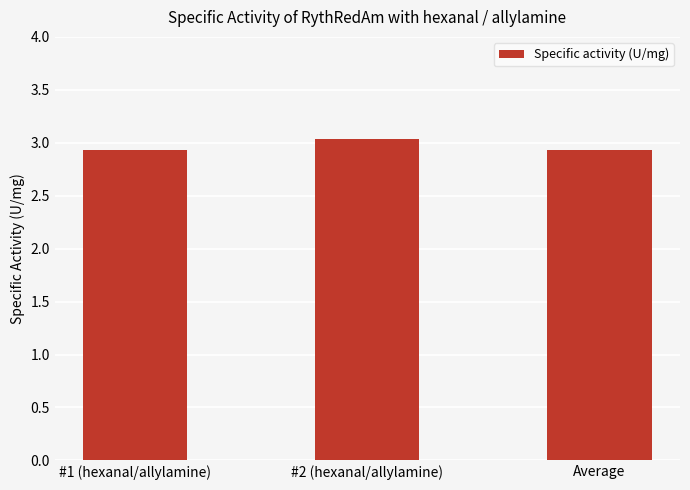

The value at #1 (hexanal/allylamine) is 1.8. True or false?

False